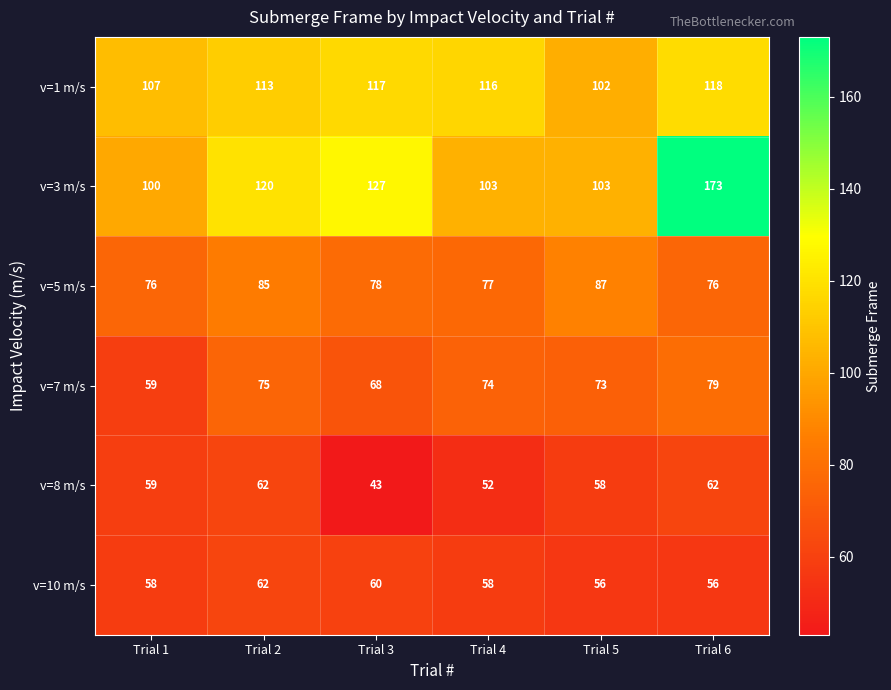

What is the lowest value of the v=7 m/s series?

59